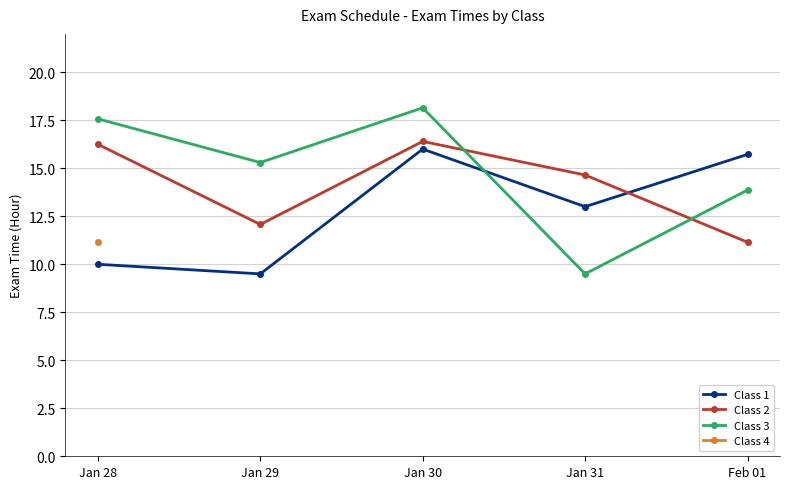

What is the maximum value shown in the chart?

18.1